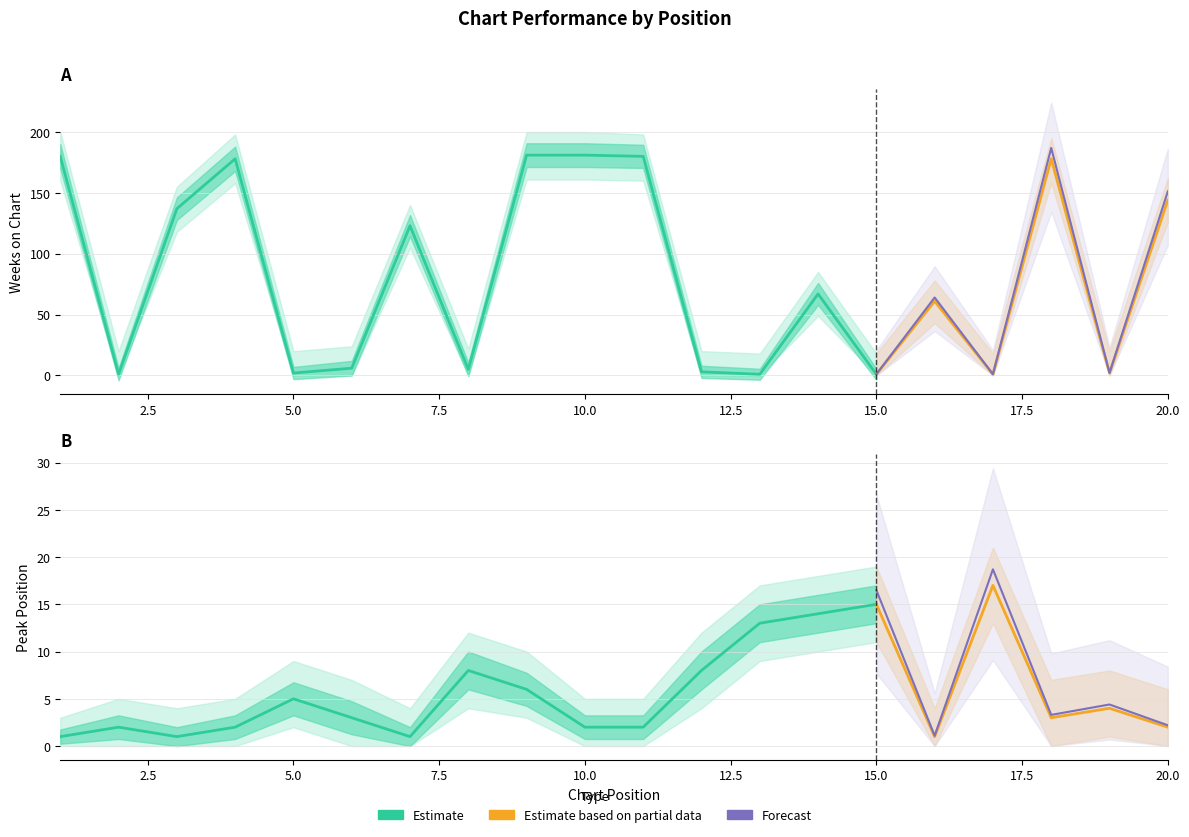

How many times do Peak Position and Weeks on Chart cross each other?

14